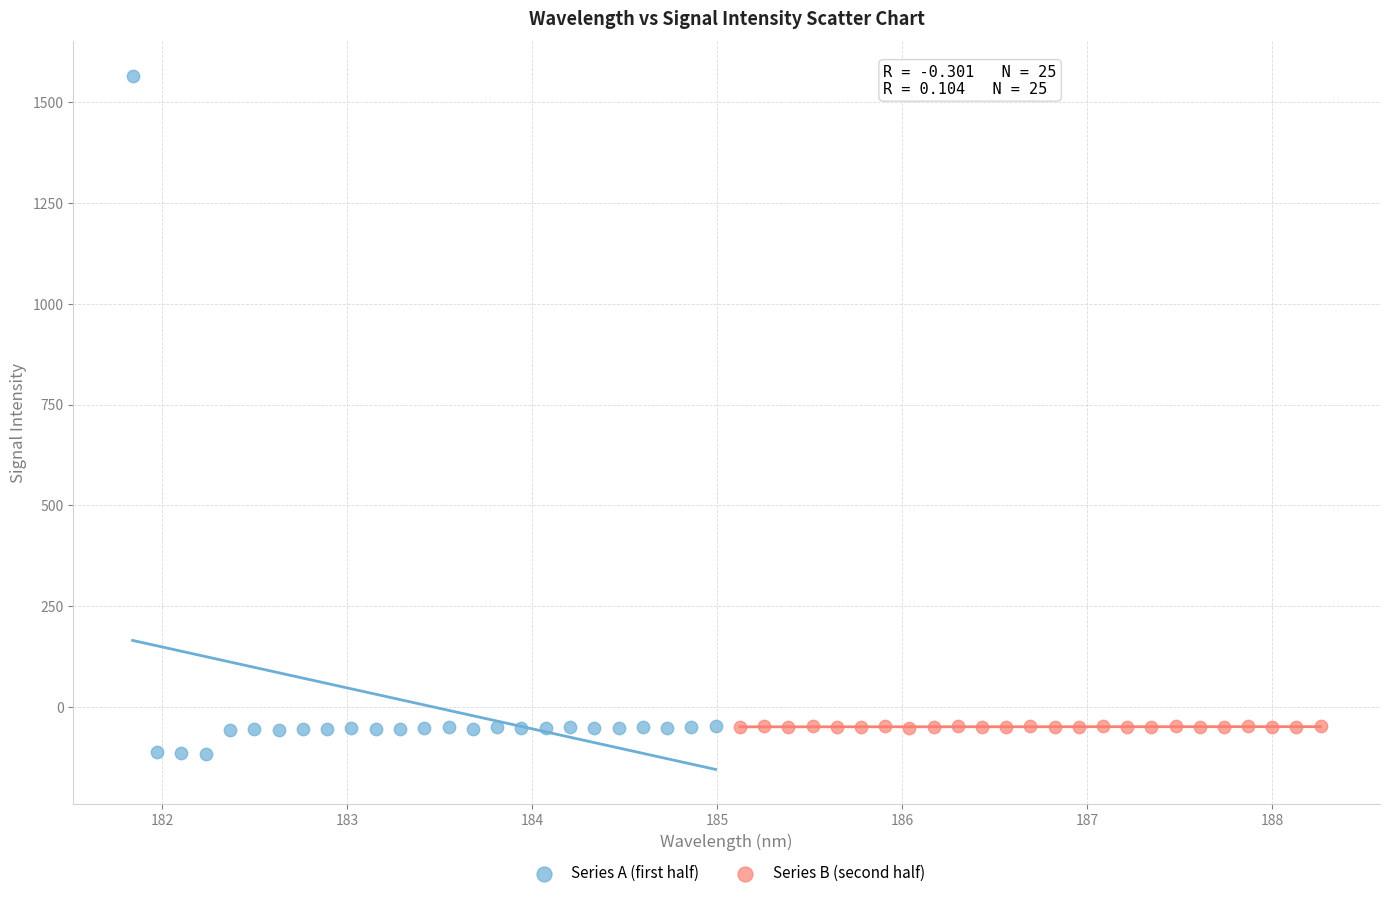

Which series reaches the maximum Y coordinate?

Series A (first half)